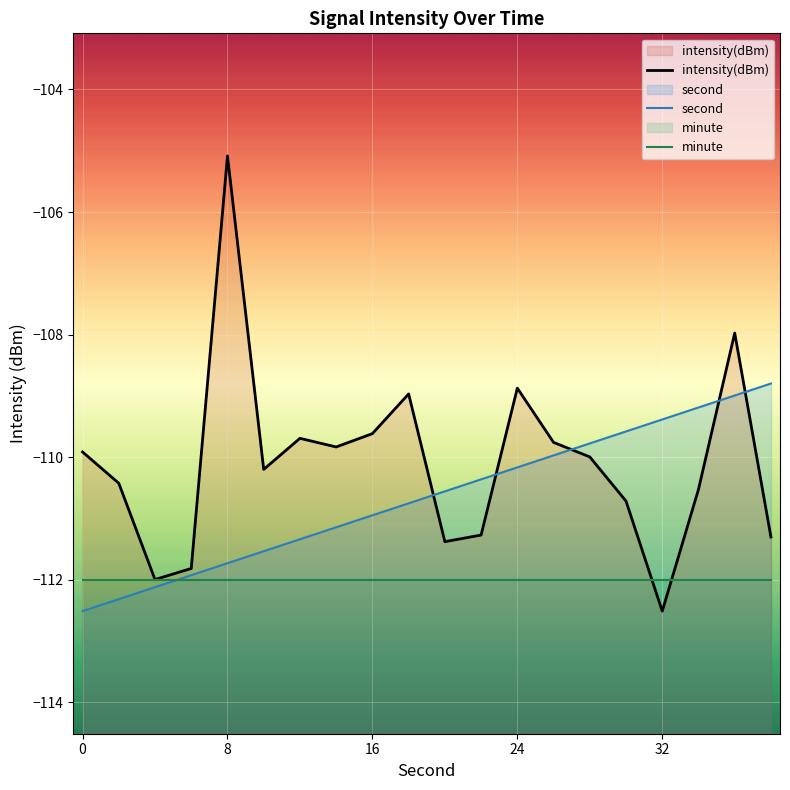

Which series changed the most between 0 and 20?

second